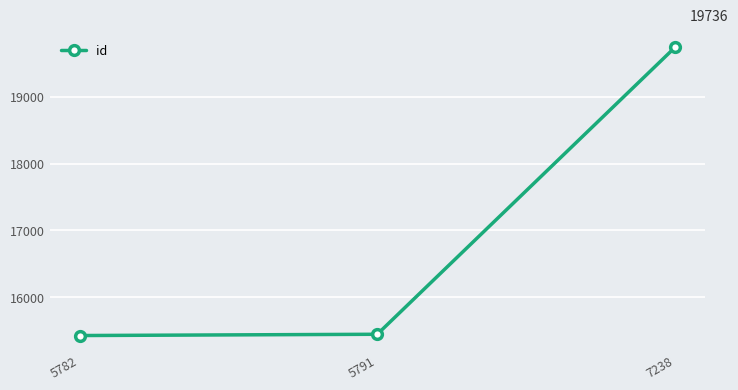

What is the maximum value shown in the chart?

19736